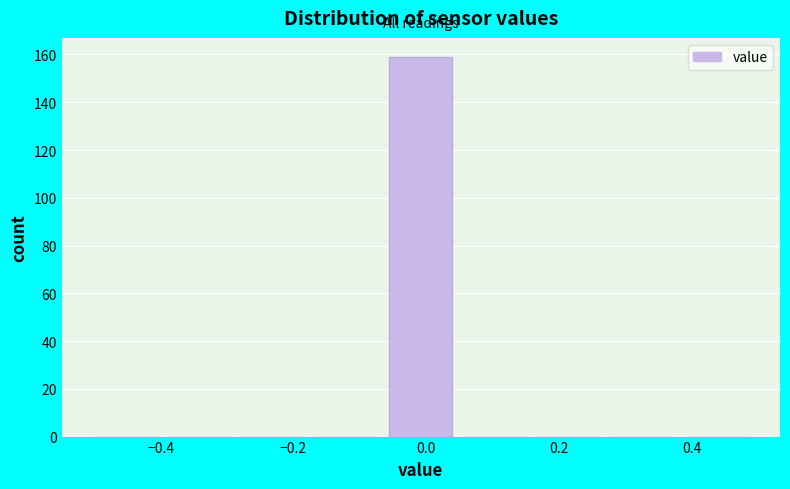

Reading left to right, transcribe this chart: for each bar, give the range it covers on the x-axis and its height. Neither the bar edges nor the heights are printed on the chart, so give them approximately, as read against the axes.

-0.50 to -0.38: 0
-0.38 to -0.28: 0
-0.28 to -0.16: 0
-0.16 to -0.06: 0
-0.06 to 0.06: 160
0.06 to 0.16: 0
0.16 to 0.28: 0
0.28 to 0.38: 0
0.38 to 0.50: 0